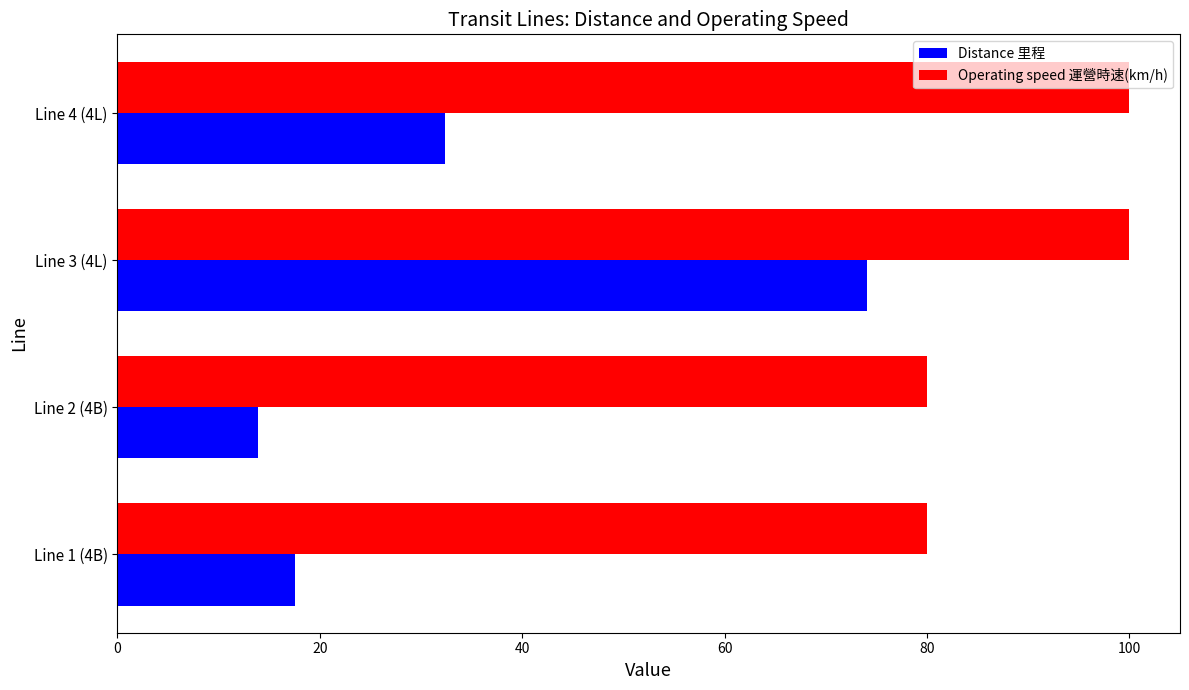

What value does the Distance 里程 series have at Line 3 (4L)?

74.1